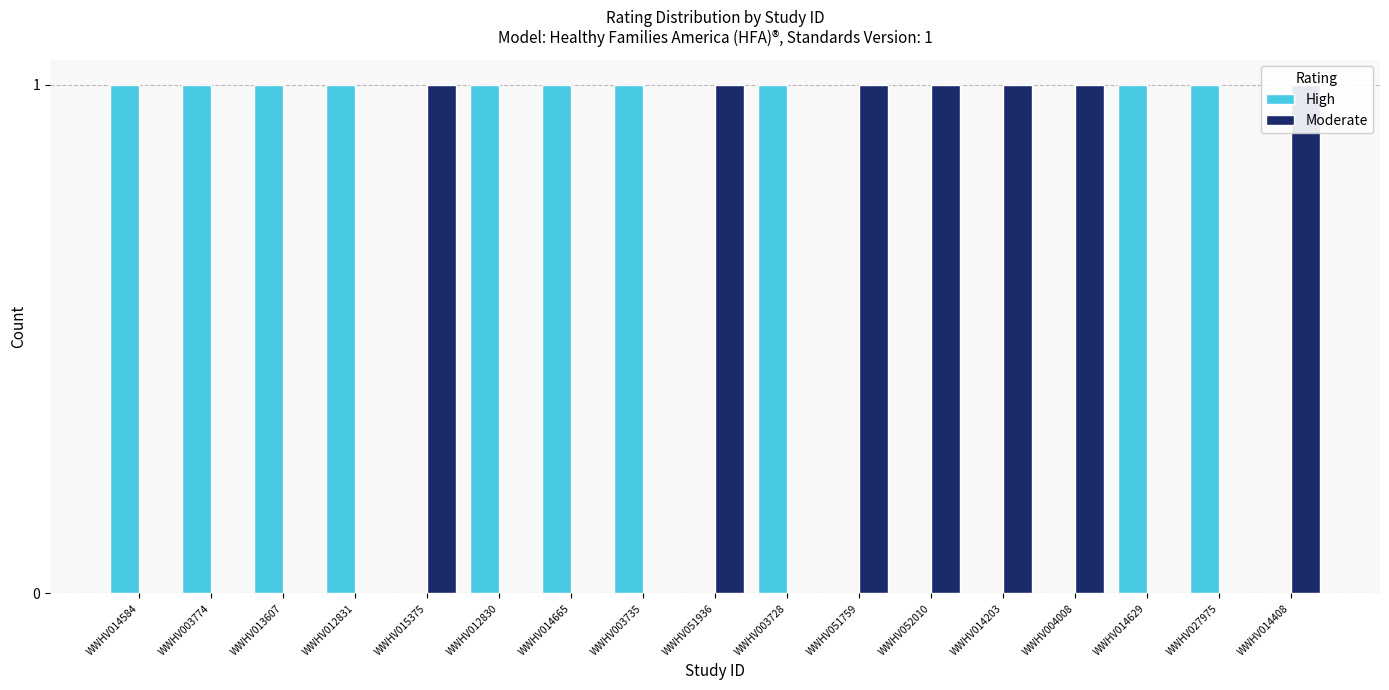

Which series has the largest range (max minus min)?

High